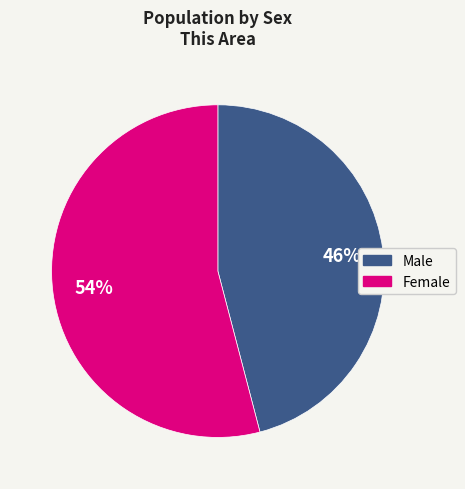

Which slice represents more than half of the pie?

Female